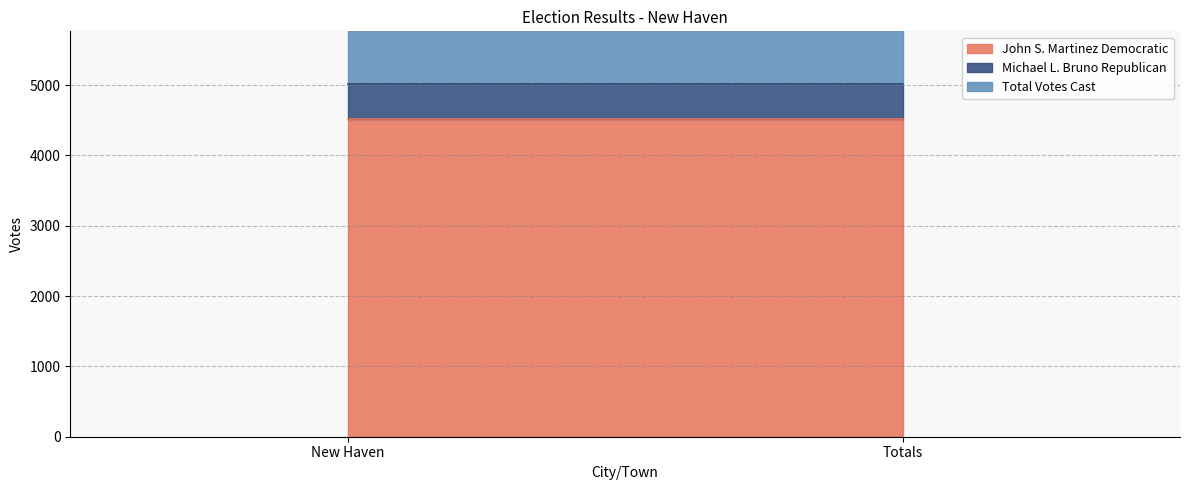

The John S. Martinez Democratic series shows 1190 at New Haven. True or false?

False